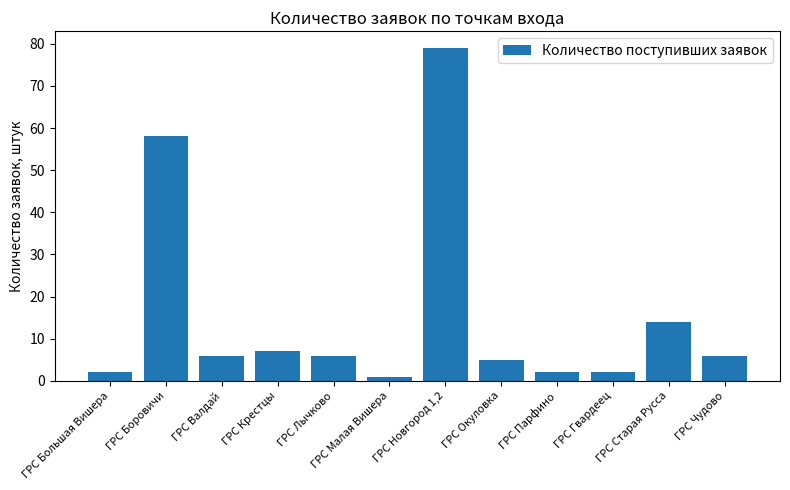

Does the chart contain any negative values?

No